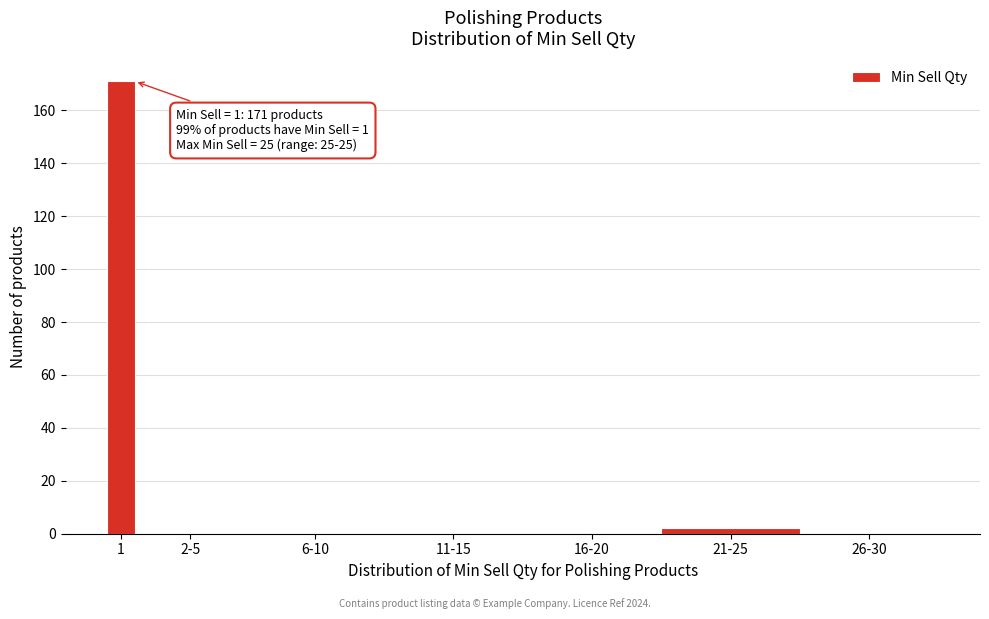

Reading left to right, list all the values displayed in this chart.

1=171	2-5=0	6-10=0	11-15=0	16-20=0	21-25=2	26-30=0